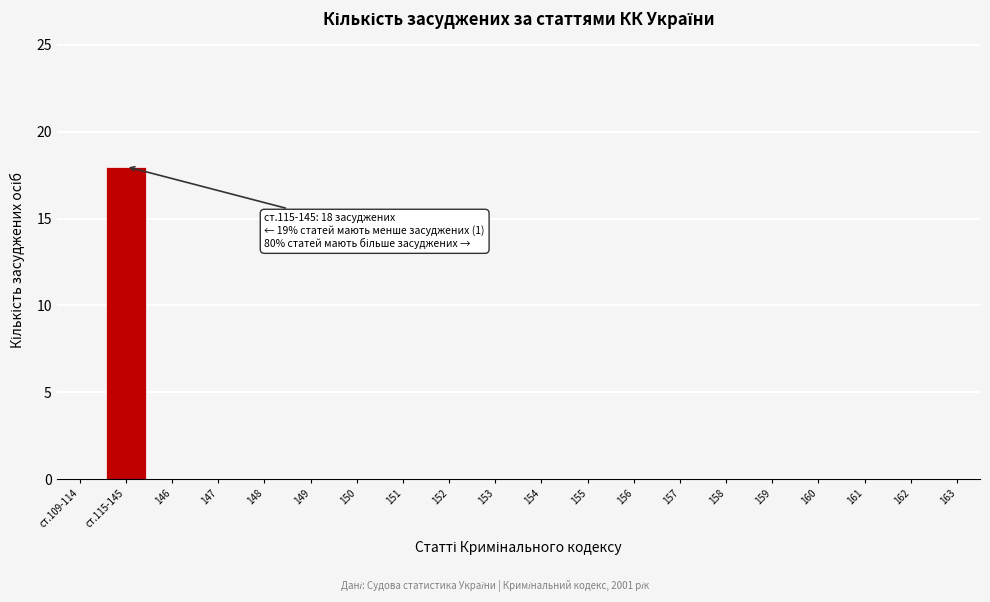

Reading left to right, transcribe all the data shown in this chart.

ст.109-114=0	ст.115-145=18	146=0	147=0	148=0	149=0	150=0	151=0	152=0	153=0	154=0	155=0	156=0	157=0	158=0	159=0	160=0	161=0	162=0	163=0